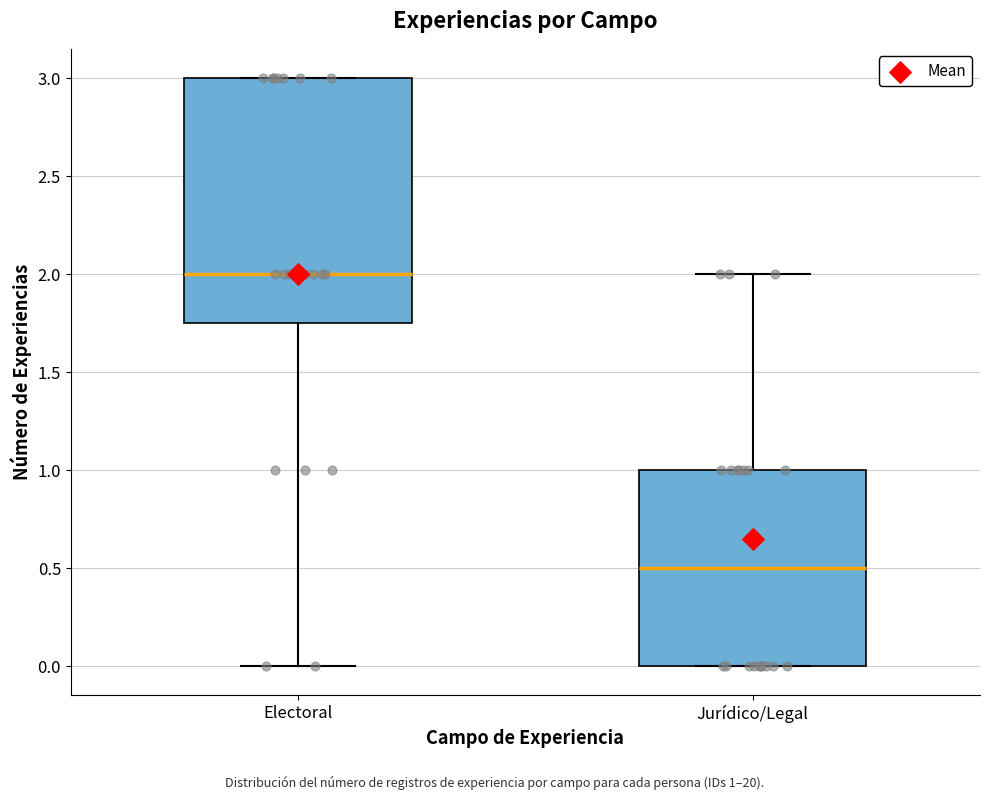

Reading left to right, transcribe this box plot: for each box, give where its median line is, the range the box spans, and where its two whiskers end, as read against the y-axis. The values are not printed on the chart, so give them approximately, as read against the axis.

Electoral: median 2.00, box 1.75 to 3.00, whiskers 0.00 to 3.00
Jurídico/Legal: median 0.50, box 0.00 to 1.00, whiskers 0.00 to 2.00